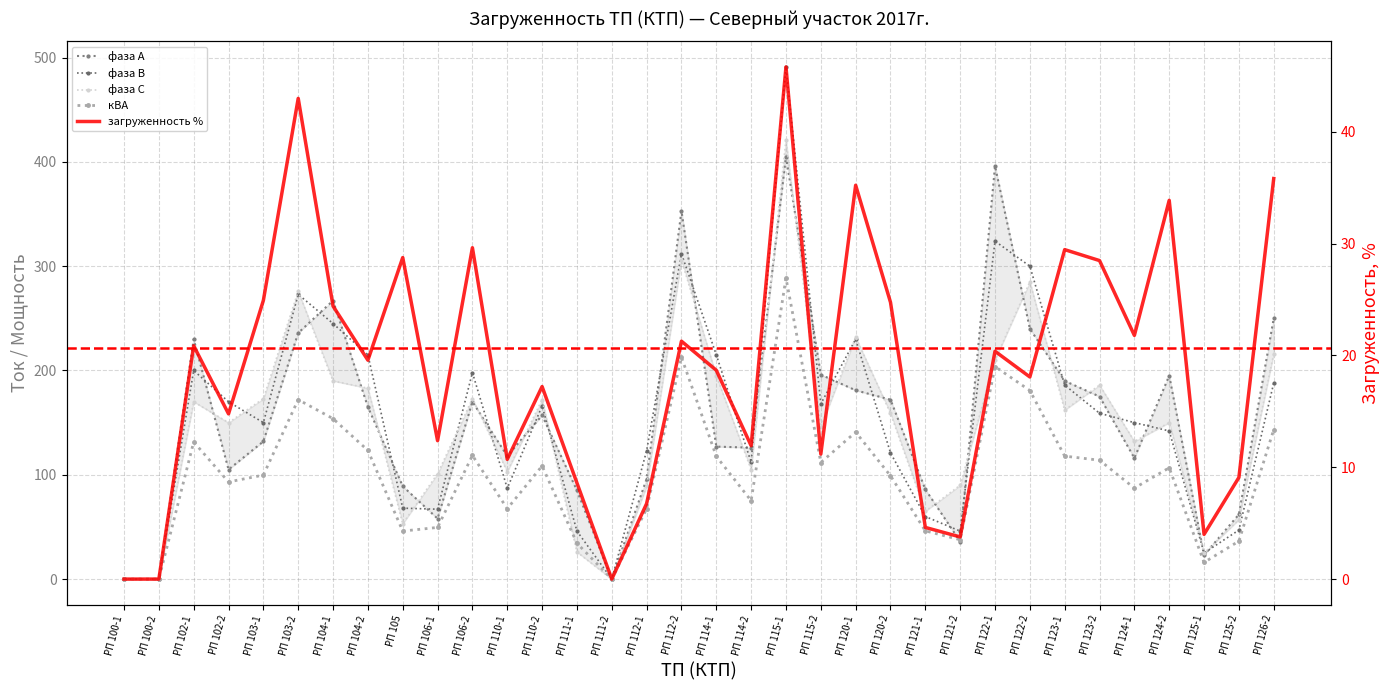

Does the chart have visible grid lines?

Yes